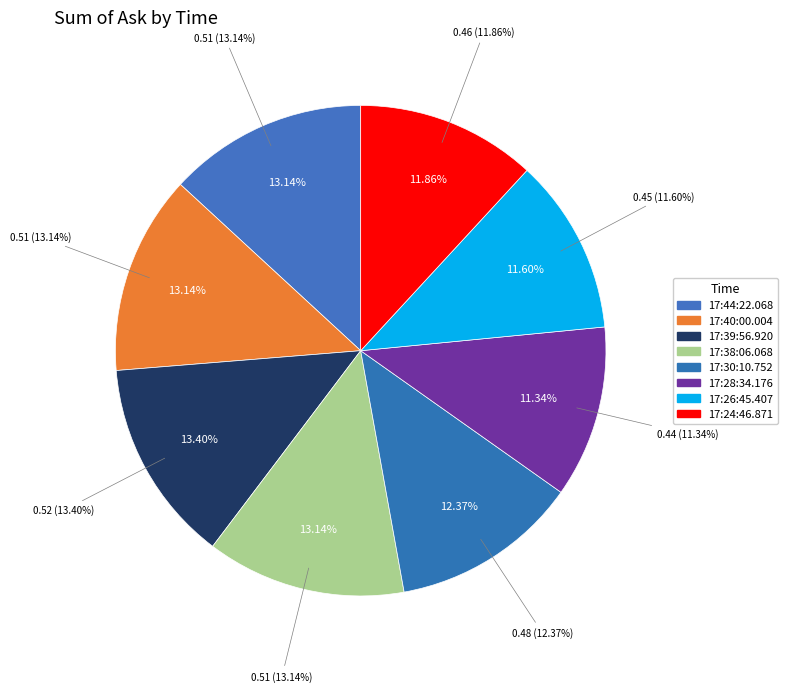

Rank the categories by value from lowest to highest.

17:28:34.176, 17:26:45.407, 17:24:46.871, 17:30:10.752, 17:44:22.068, 17:40:00.004, 17:38:06.068, 17:39:56.920